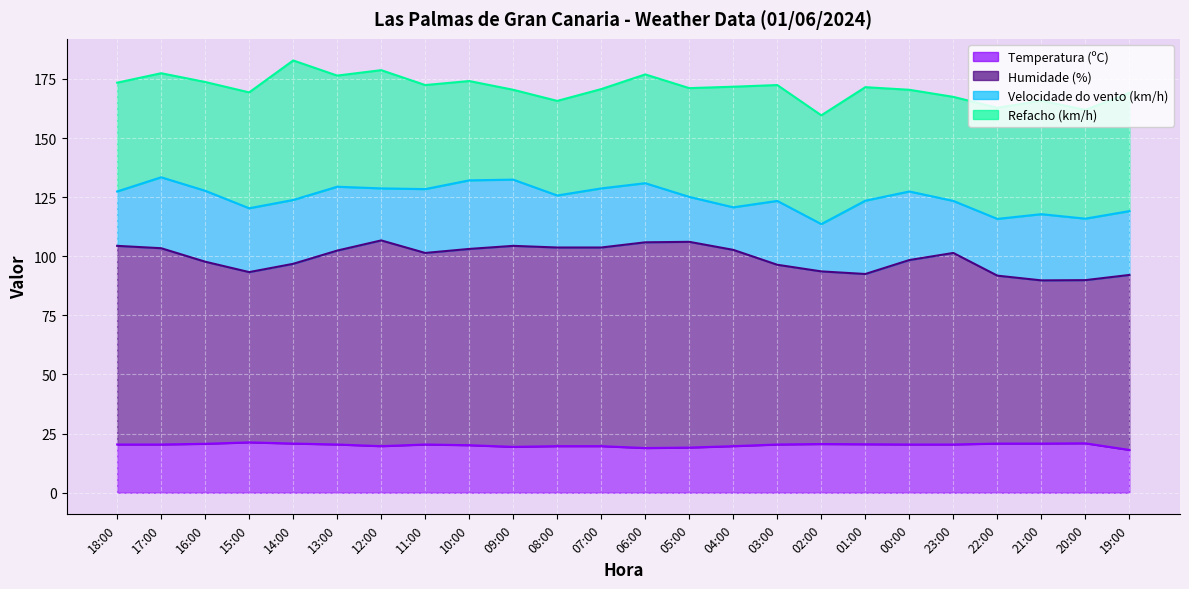

How many values in the Humidade (%) series exceed 101?

13